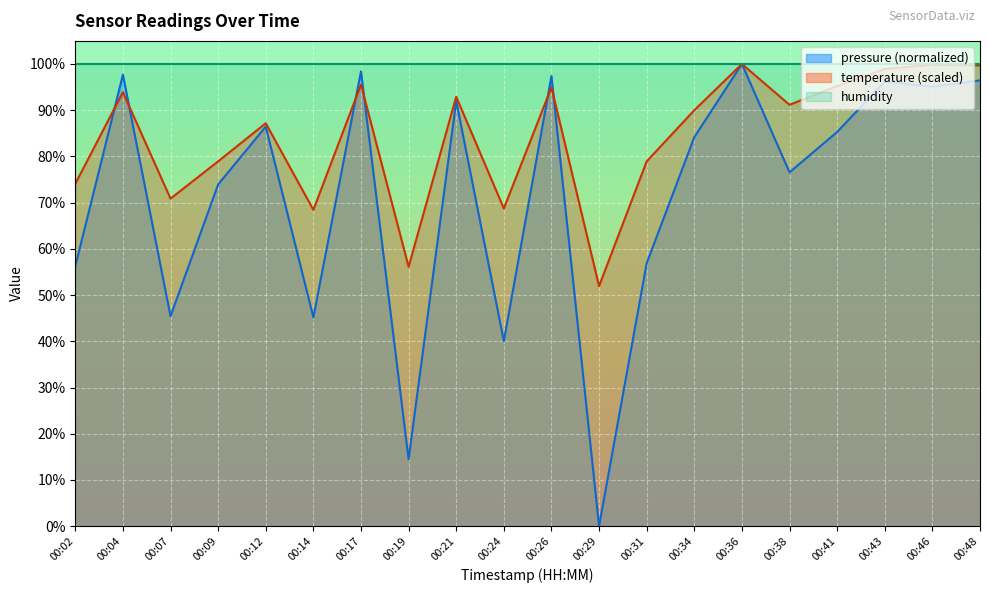

How many times do temperature and pressure cross each other?

6